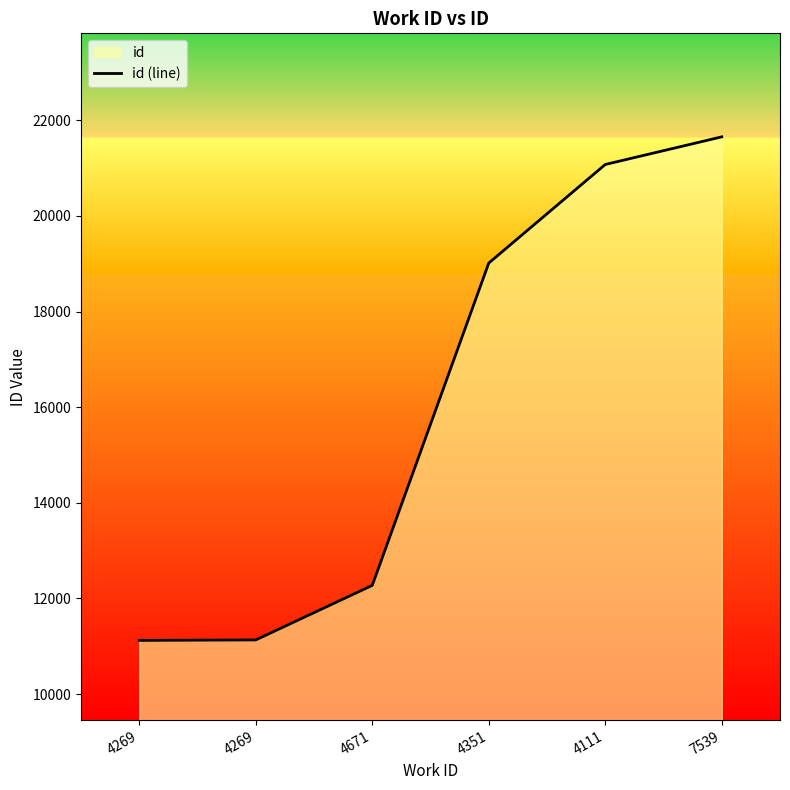

Rank the categories by value from highest to lowest.

7539, 4111, 4351, 4671, 4269, 4269